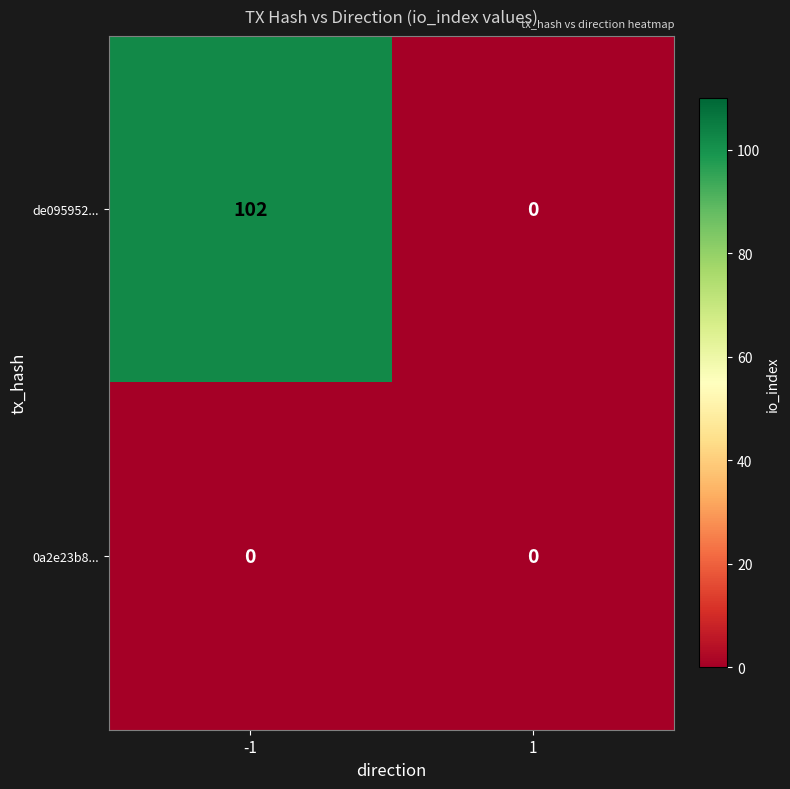

What is the maximum value for de095952...?

102